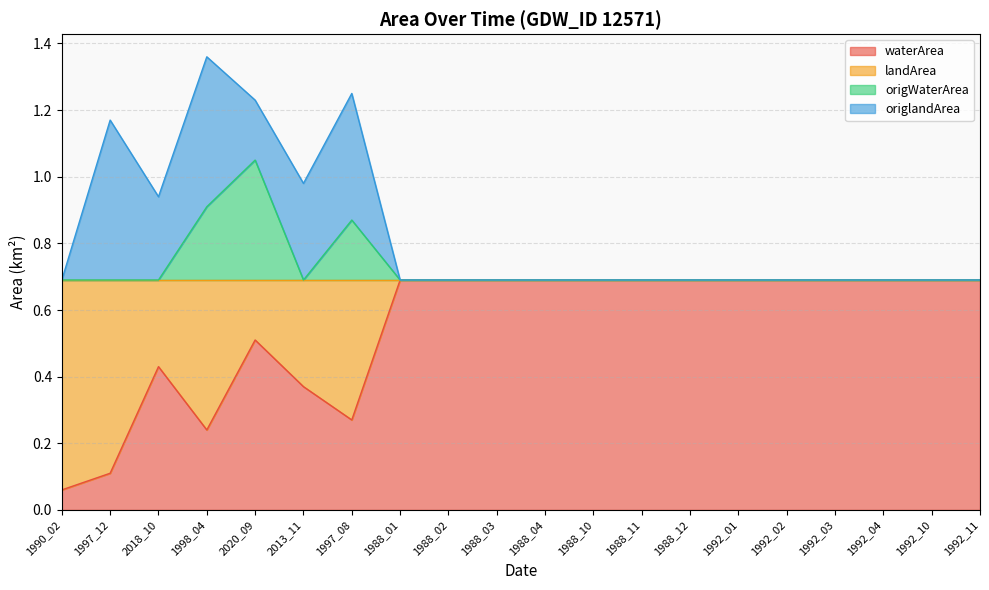

What is the highest value of the waterArea series?

0.7